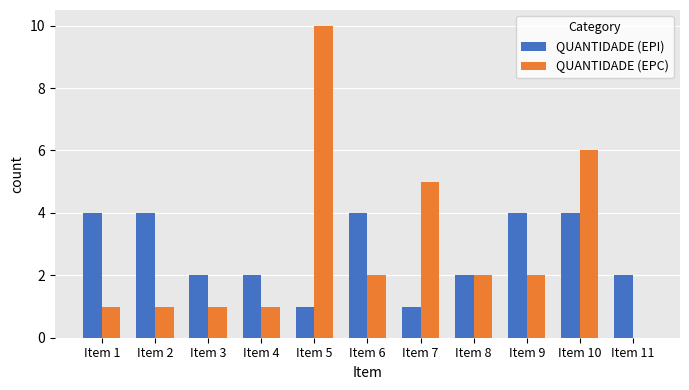

What is the spread (max minus min) of values at Item 2?

3